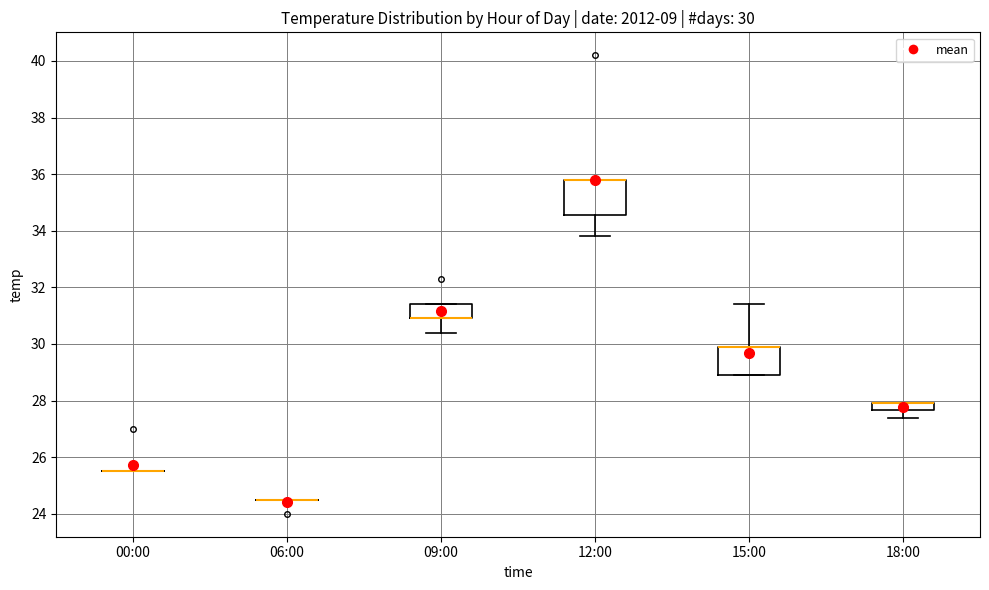

Which box is the tallest, from its lower edge to its upper edge?

12:00